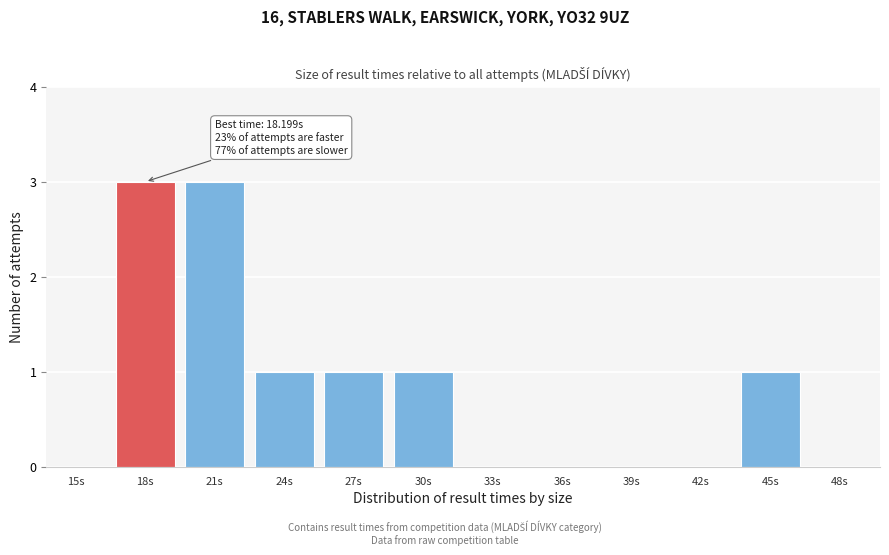

Reading right to left, extract all data points from this chart.

48s=0	45s=1	42s=0	39s=0	36s=0	33s=0	30s=1	27s=1	24s=1	21s=3	18s=3	15s=0